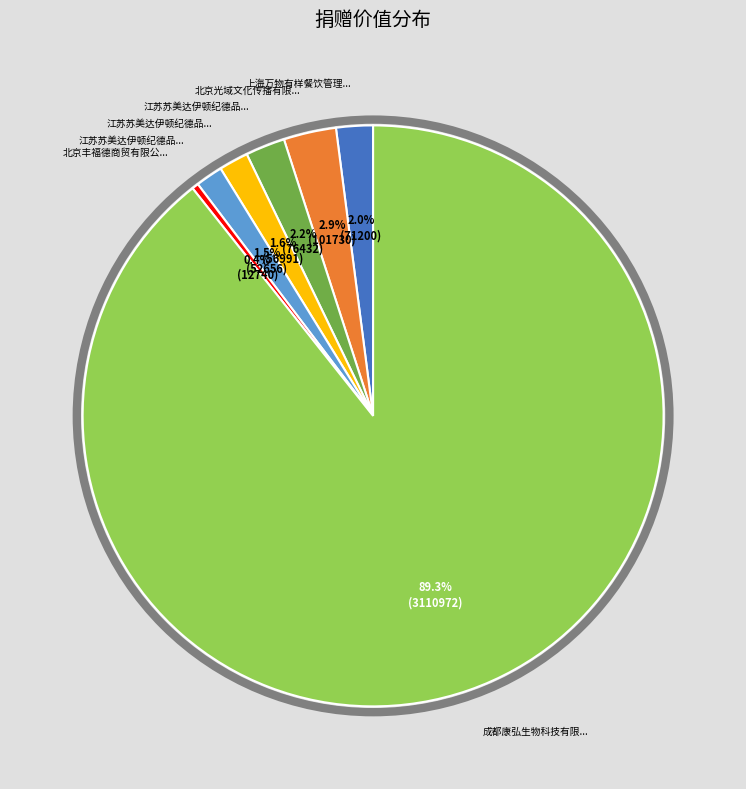

To the nearest percent, what is the average slice percentage?

14%